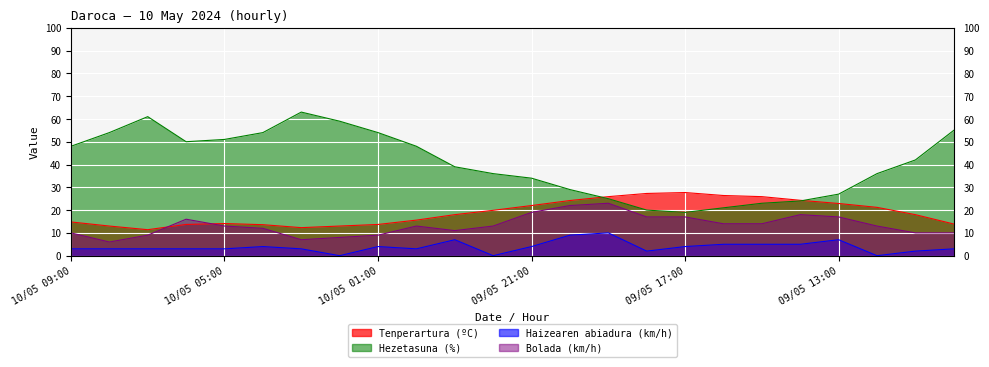

What is the approximate value of Tenperartura (ºC) at 09/05 21:00?

22.0